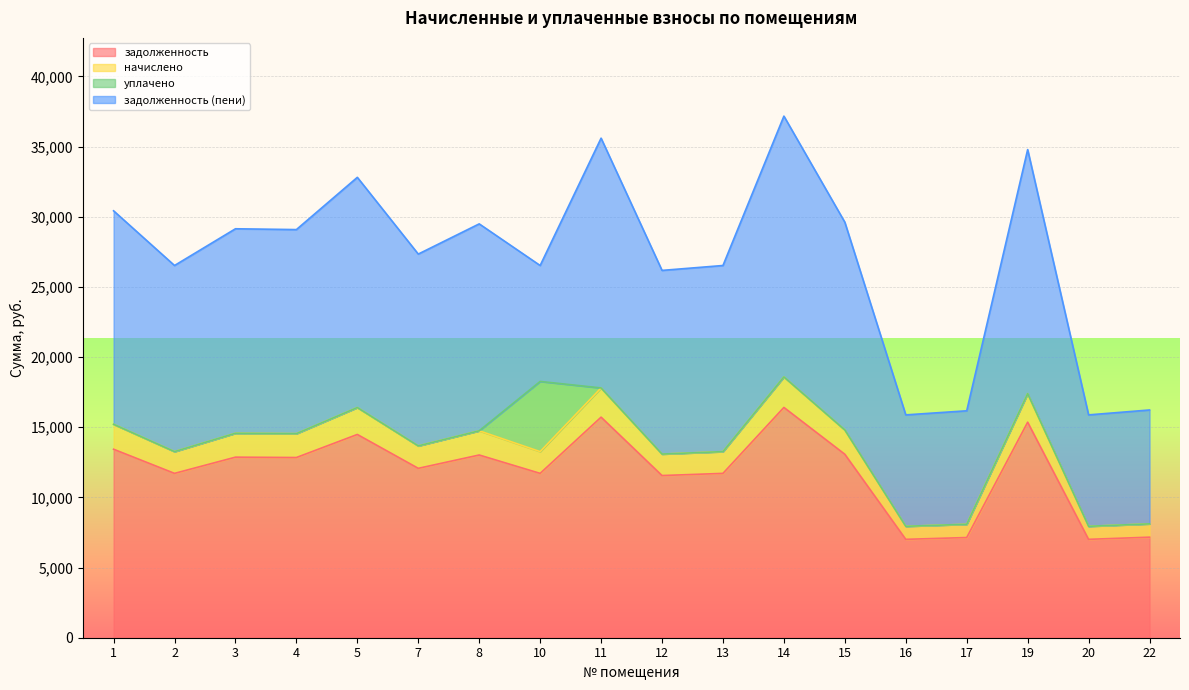

True or false: начислено and задолженность intersect in this chart.

False